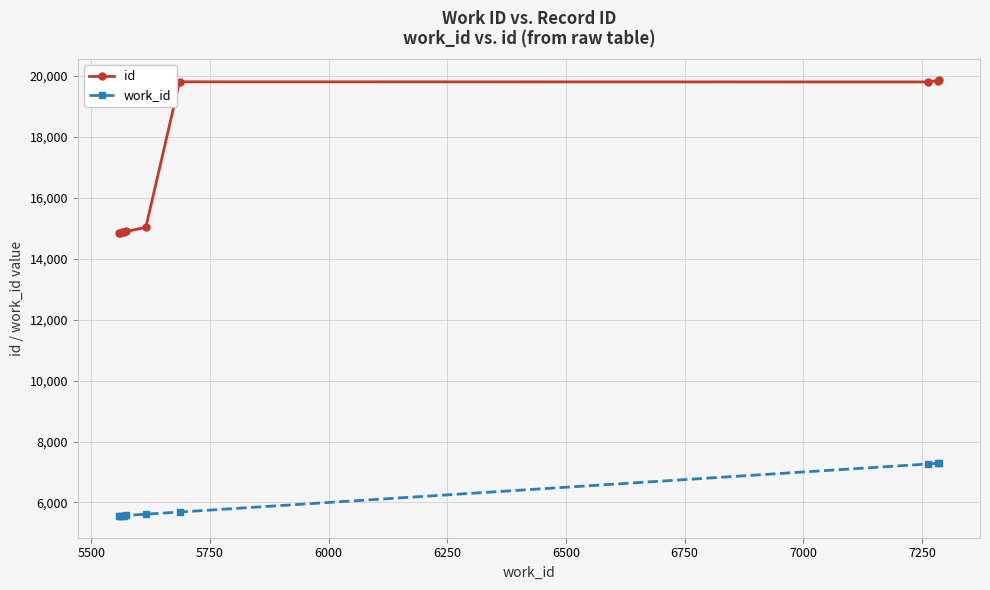

True or false: work_id and id intersect in this chart.

False